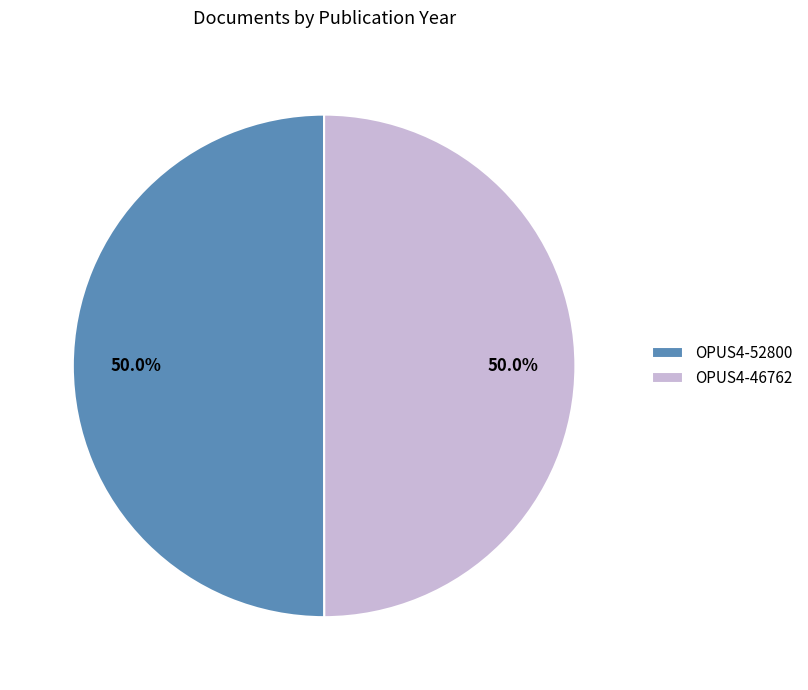

True or false: OPUS4-52800 accounts for 50% of the total.

True